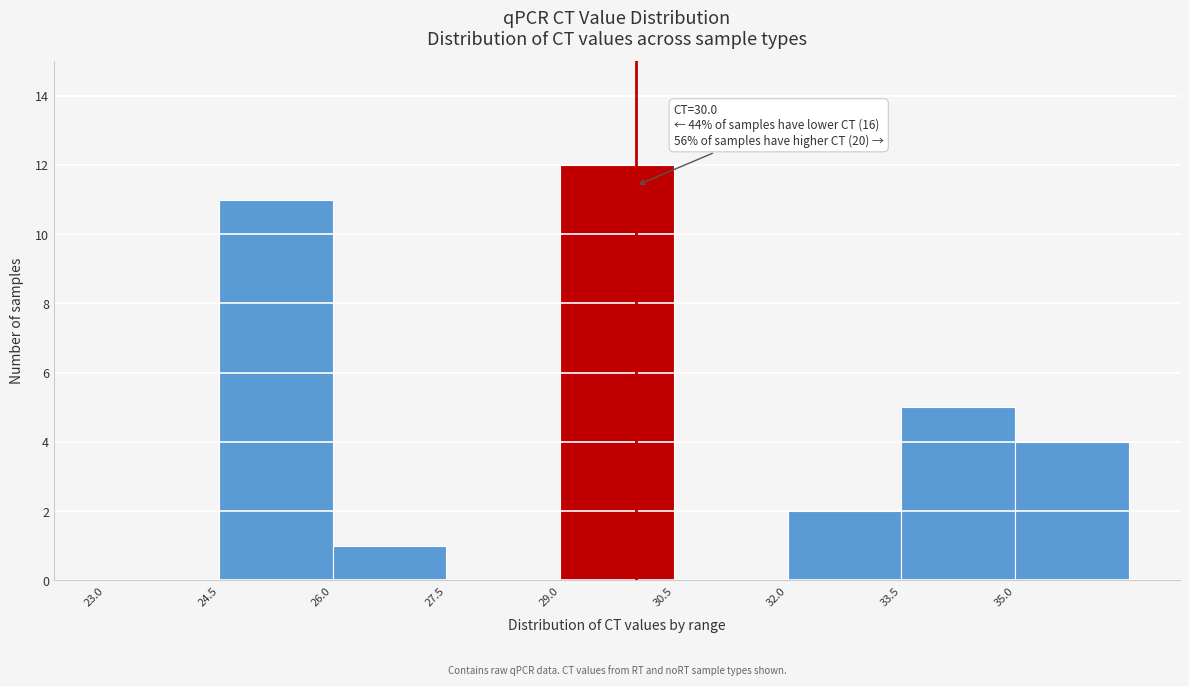

Which range on the x-axis has the tallest bar?

29.0 to 30.5